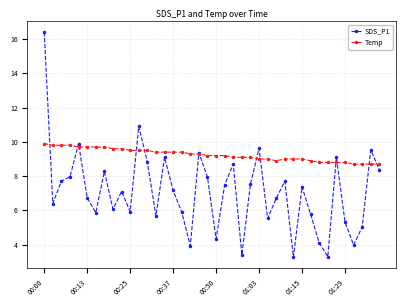

List the series in order of their peak value, lowest first.

Temp, SDS_P1